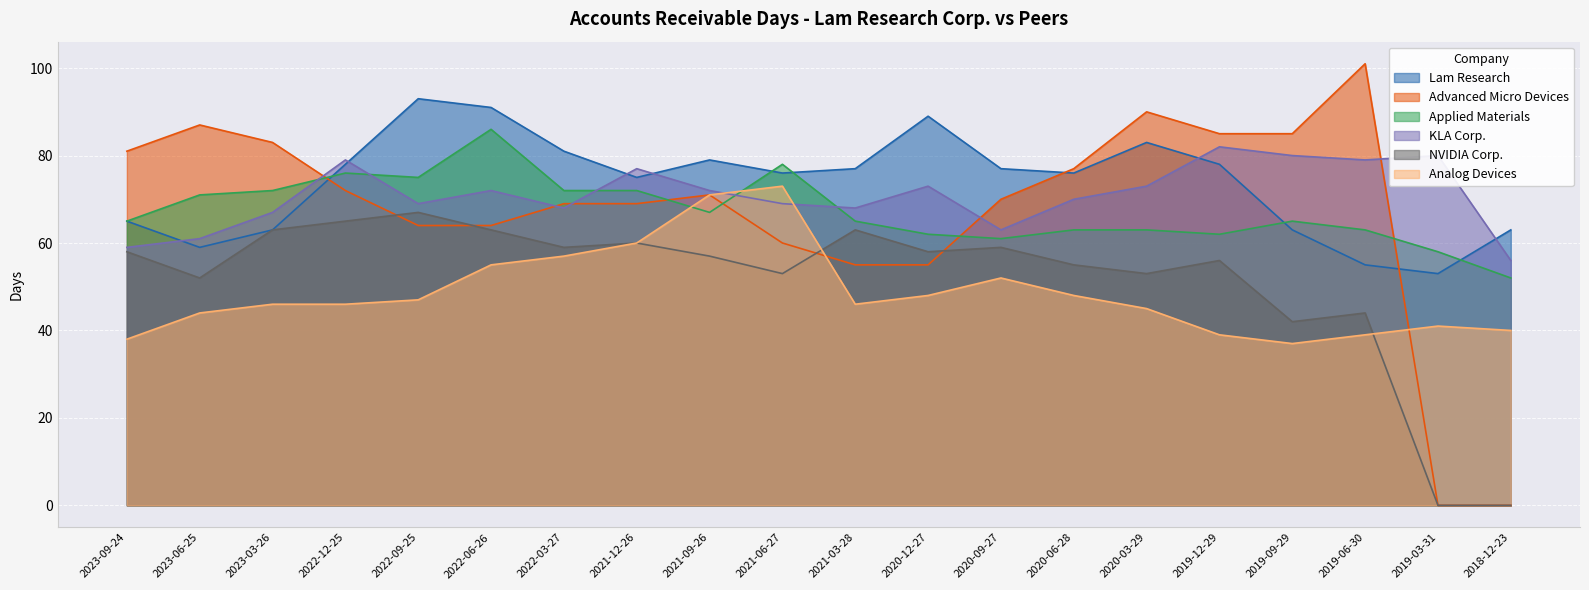

At which category does Lam Research reach its first local peak?

2022-09-25